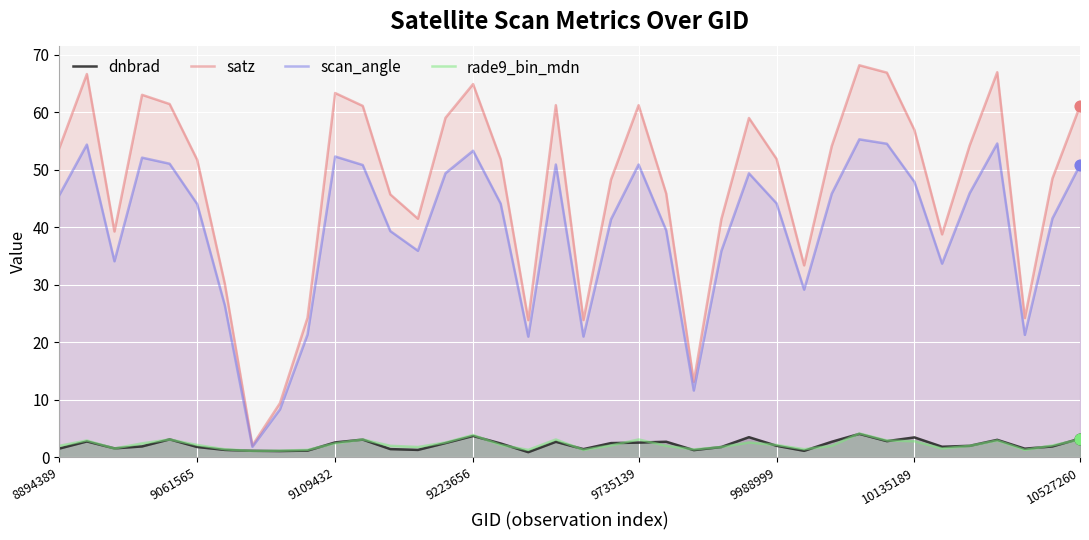

What are all the series names shown in the legend?

dnbrad, satz, scan_angle, rade9_bin_mdn